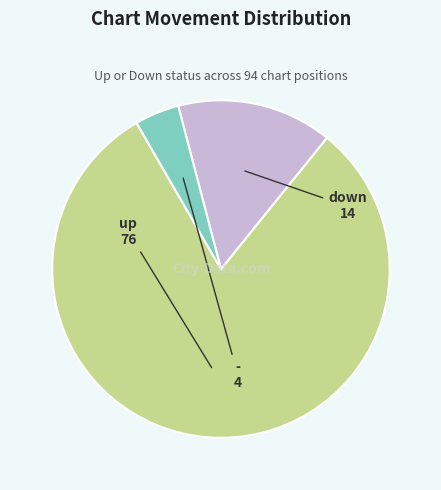

Is it true that up is 89% of the pie?

False